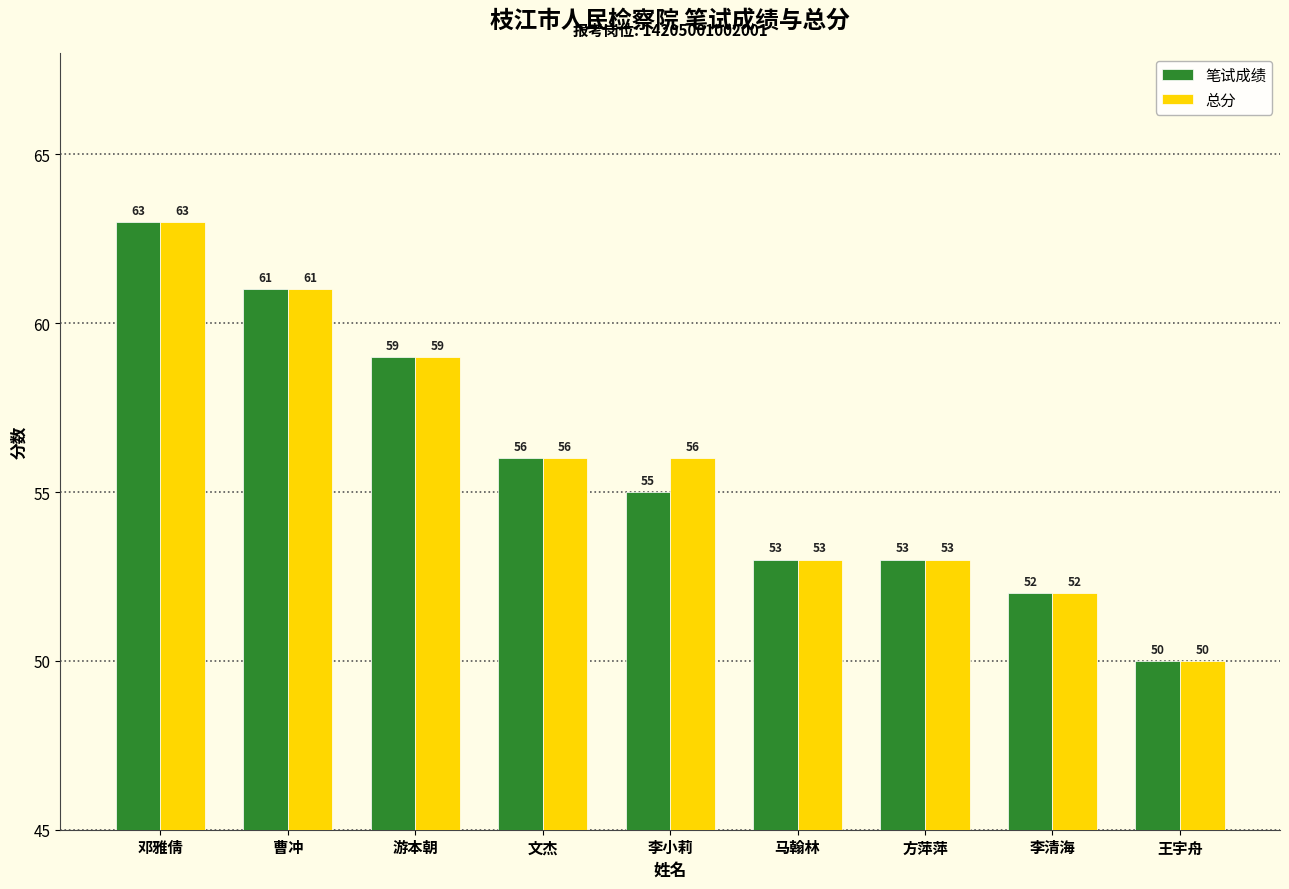

What is the sum of all 笔试成绩 values?

502